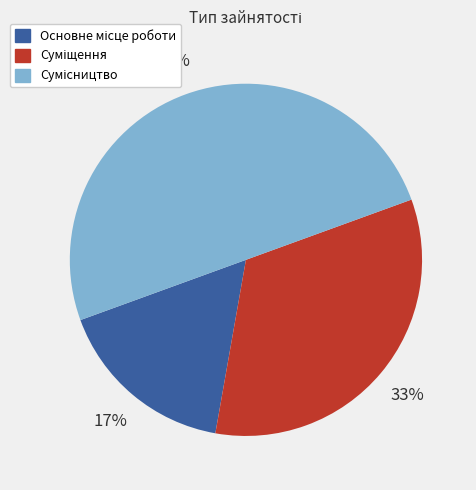

To the nearest percent, what is the average slice percentage?

33%